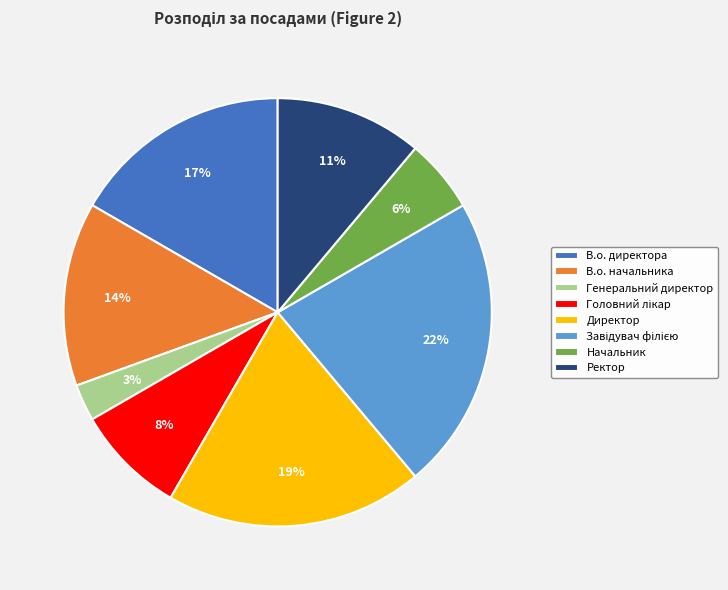

To the nearest percent, what portion does Начальник represent?

6%